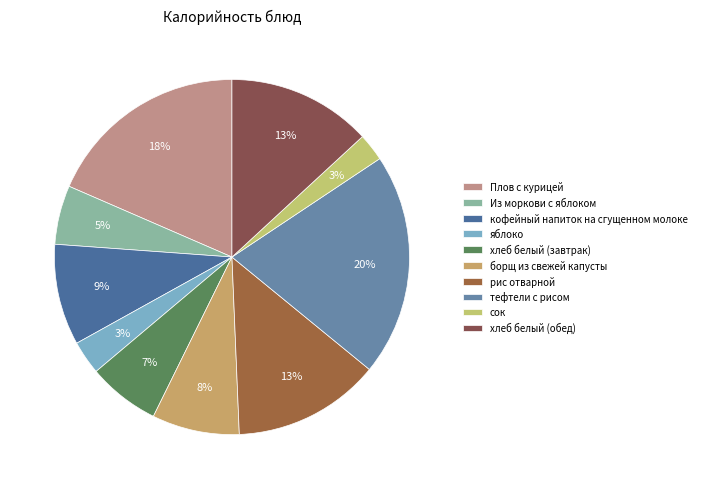

How many segments does this pie chart have?

10